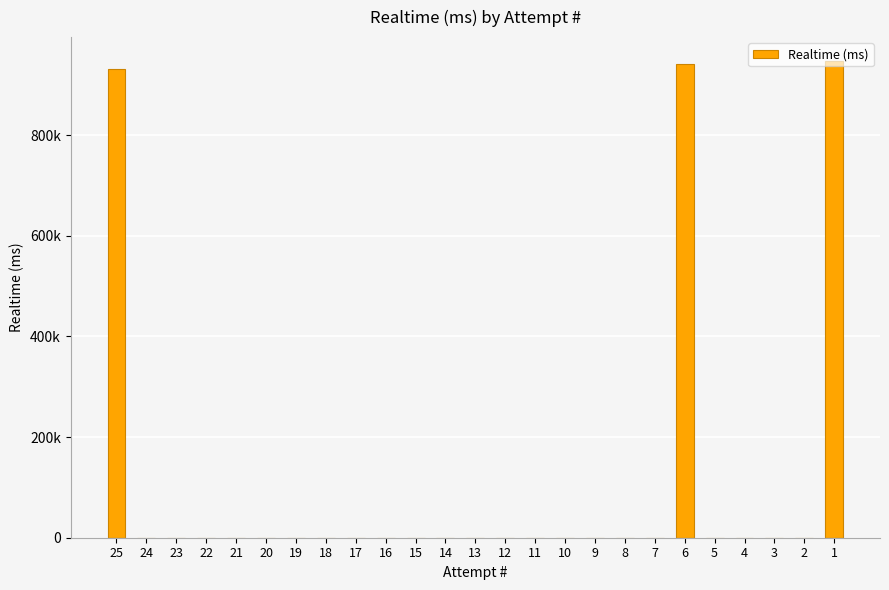

Reading right to left, what are all the values shown in this chart?

1=947275	2=0	3=0	4=0	5=0	6=941989	7=0	8=0	9=0	10=0	11=0	12=0	13=0	14=0	15=0	16=0	17=0	18=0	19=0	20=0	21=0	22=0	23=0	24=0	25=931079